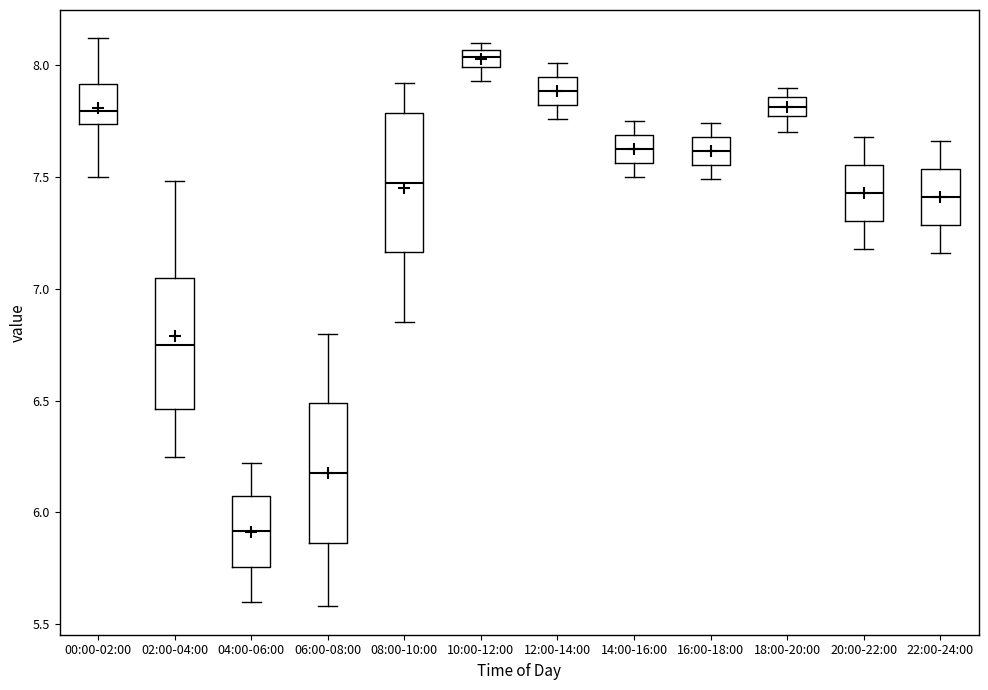

Reading left to right, transcribe this box plot: for each box, give where its median line is, the range the box spans, and where its two whiskers end, as read against the y-axis. The values are not printed on the chart, so give them approximately, as read against the axis.

00:00-02:00: median 7.80, box 7.75 to 7.90, whiskers 7.50 to 8.10
02:00-04:00: median 6.75, box 6.45 to 7.05, whiskers 6.25 to 7.50
04:00-06:00: median 5.90, box 5.75 to 6.05, whiskers 5.60 to 6.20
06:00-08:00: median 6.20, box 5.85 to 6.50, whiskers 5.60 to 6.80
08:00-10:00: median 7.50, box 7.15 to 7.80, whiskers 6.85 to 7.90
10:00-12:00: median 8.05 (inside the box), box 8.00 to 8.05, whiskers 7.95 to 8.10
12:00-14:00: median 7.90, box 7.80 to 7.95, whiskers 7.75 to 8.00
14:00-16:00: median 7.65, box 7.55 to 7.70, whiskers 7.50 to 7.75
16:00-18:00: median 7.60, box 7.55 to 7.70, whiskers 7.50 to 7.75
18:00-20:00: median 7.80, box 7.75 to 7.85, whiskers 7.70 to 7.90
20:00-22:00: median 7.45, box 7.30 to 7.55, whiskers 7.20 to 7.70
22:00-24:00: median 7.40, box 7.30 to 7.55, whiskers 7.15 to 7.65